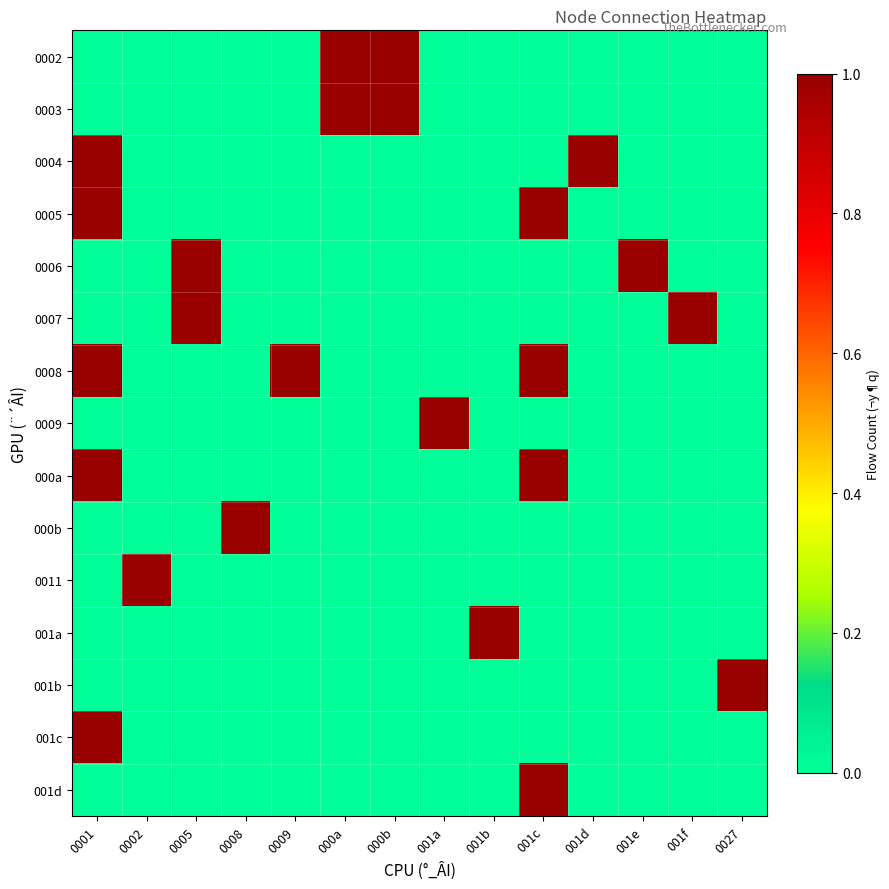

What is the spread (max minus min) of values at 0027?

1